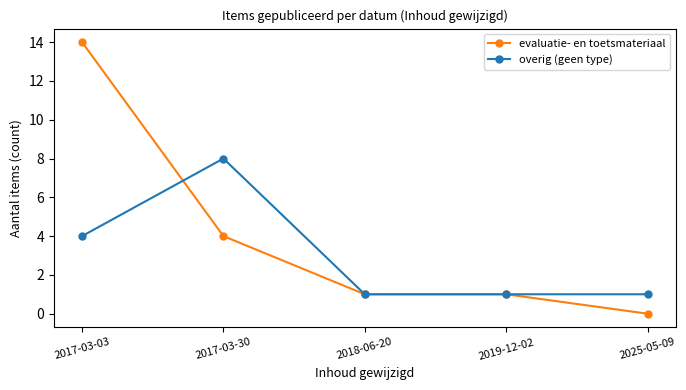

What value does the evaluatie- en toetsmateriaal series have at 2017-03-30?

4